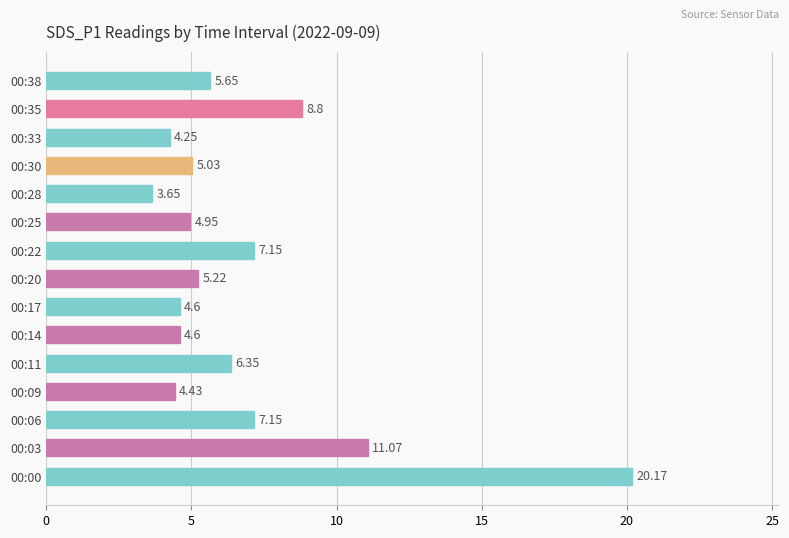

How many bars are there in total?

15